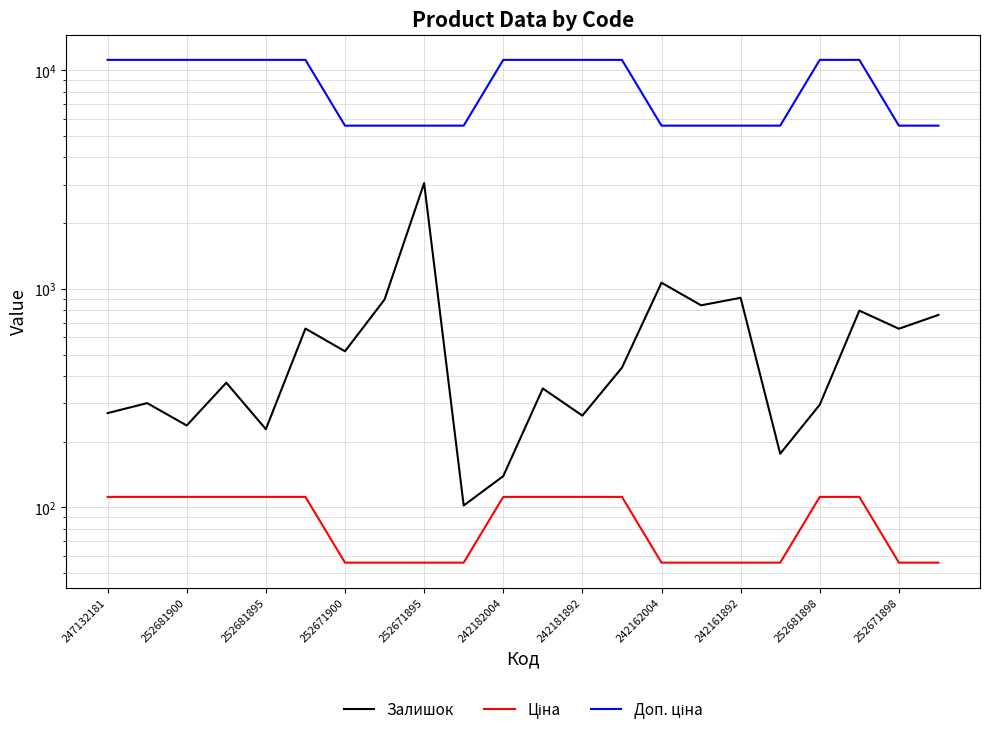

True or false: Доп. ціна and Залишок cross at least once.

False